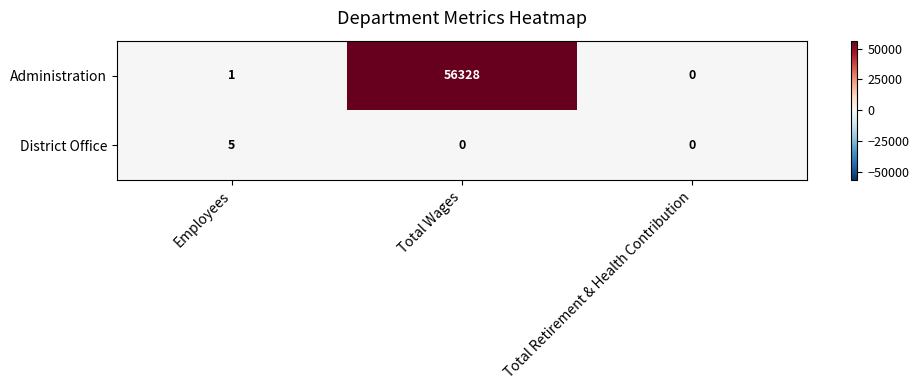

At how many categories does at least one series exceed 32132?

1